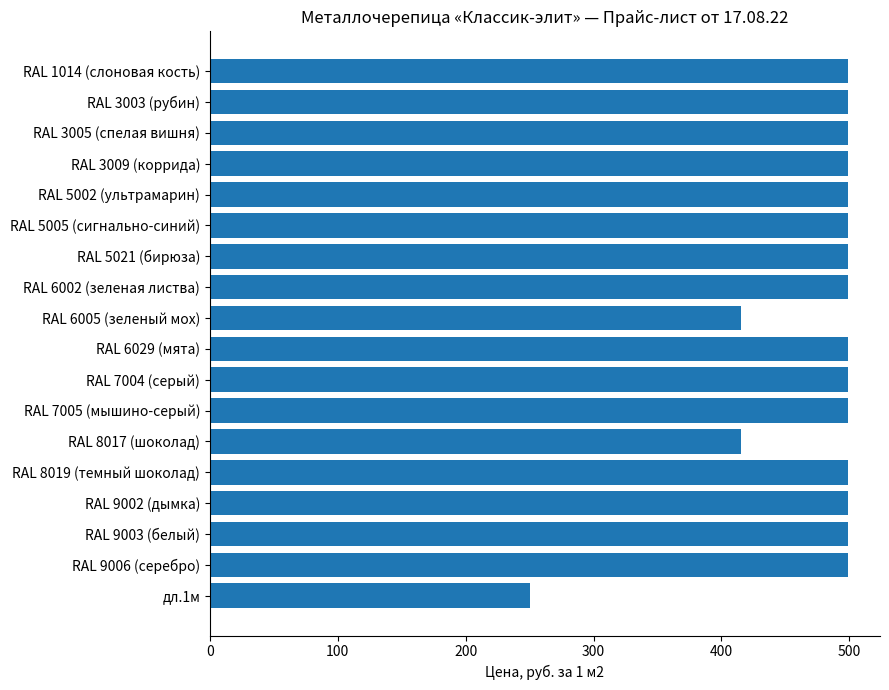

What is the average value?

476